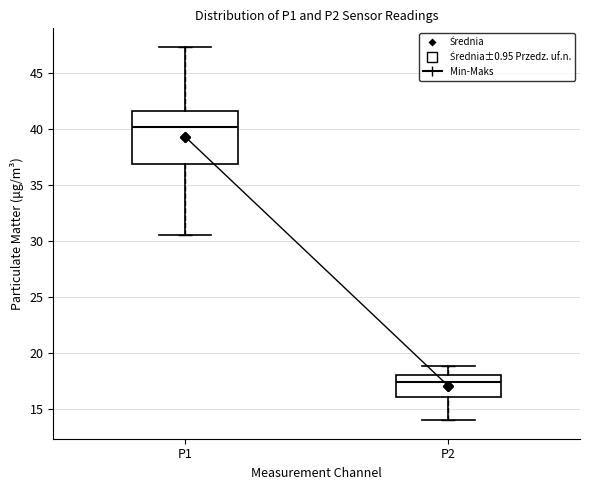

Which box's median line is the lowest?

P2